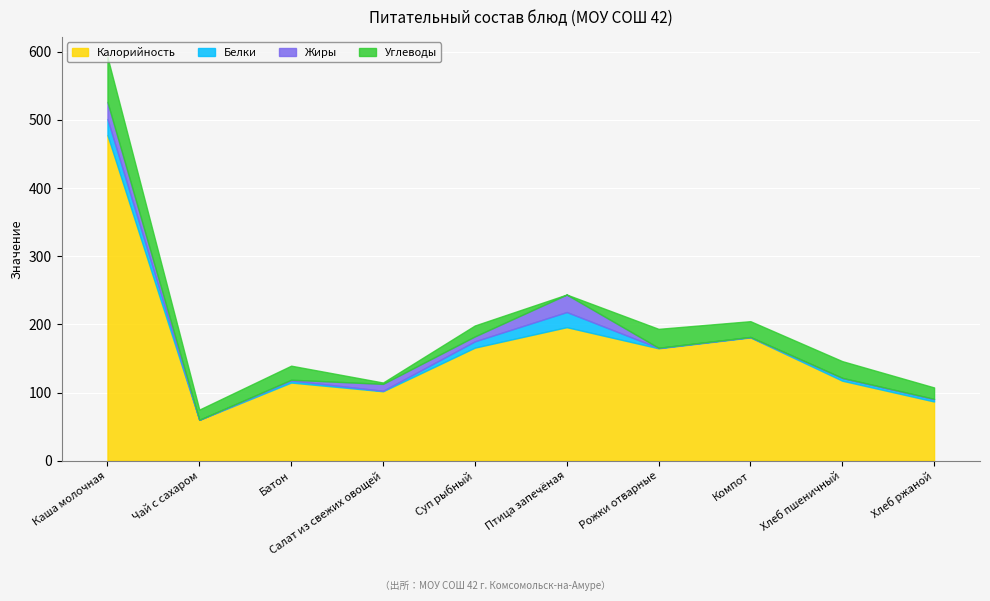

How many interior local peaks does the Углеводы series have?

4